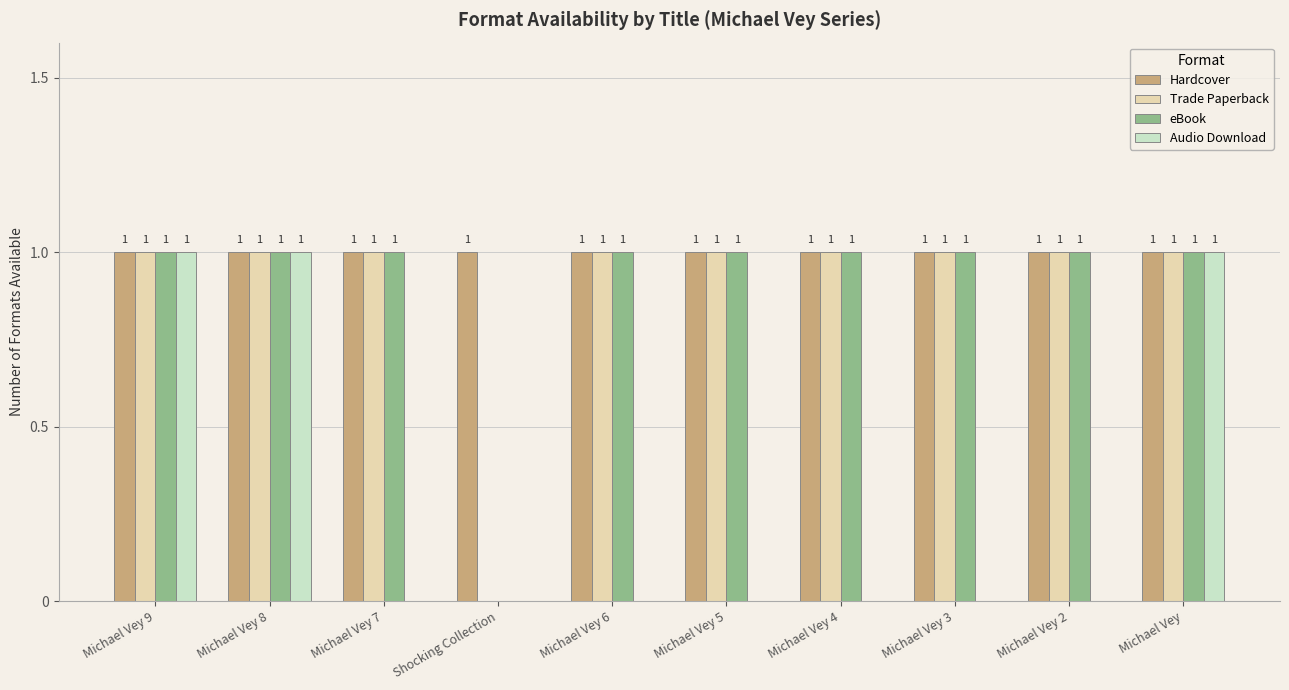

True or false: Audio Download has a value of 0 at Michael Vey.

False